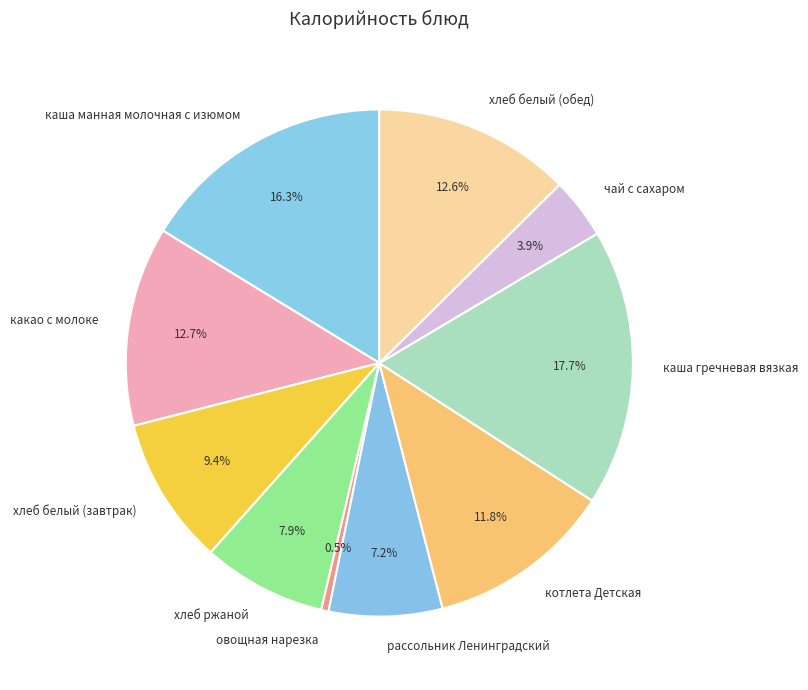

Is there a majority slice in this chart?

No